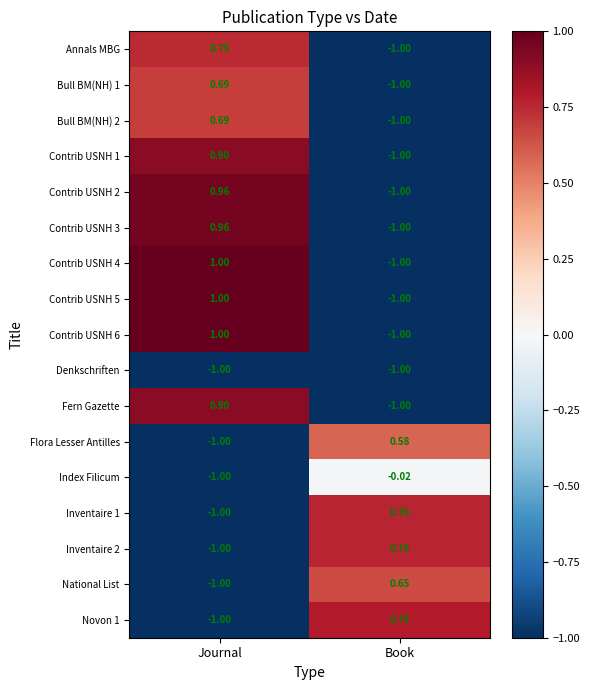

At which label does Flora Lesser Antilles first exceed 0?

Book